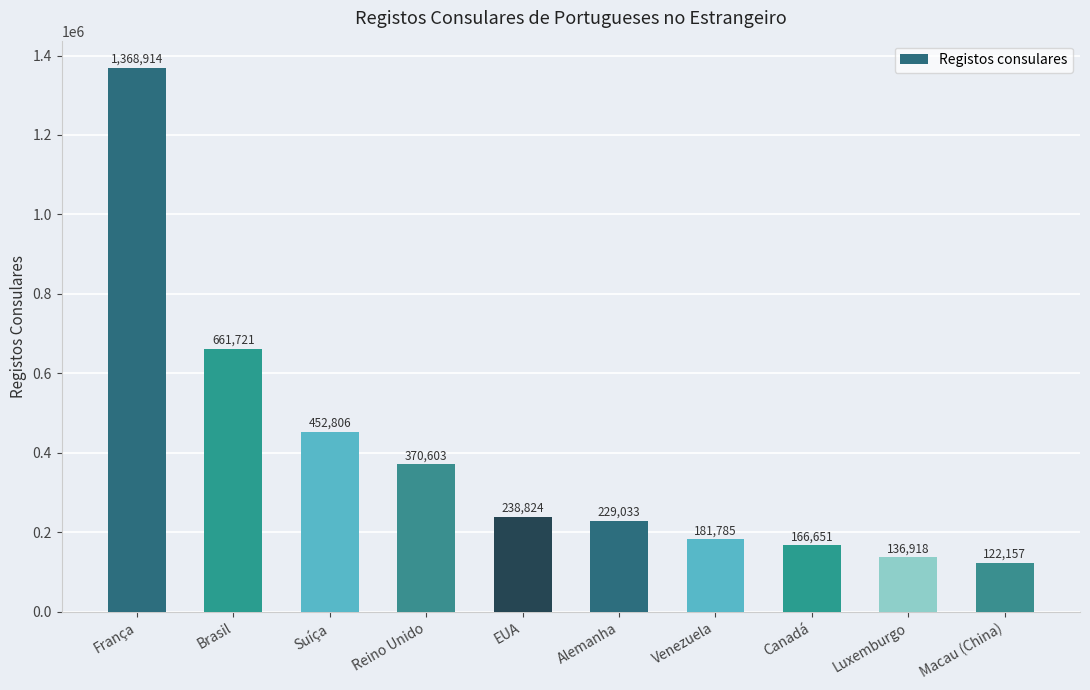

List the labels in order of value, smallest first.

Macau (China), Luxemburgo, Canadá, Venezuela, Alemanha, EUA, Reino Unido, Suíça, Brasil, França